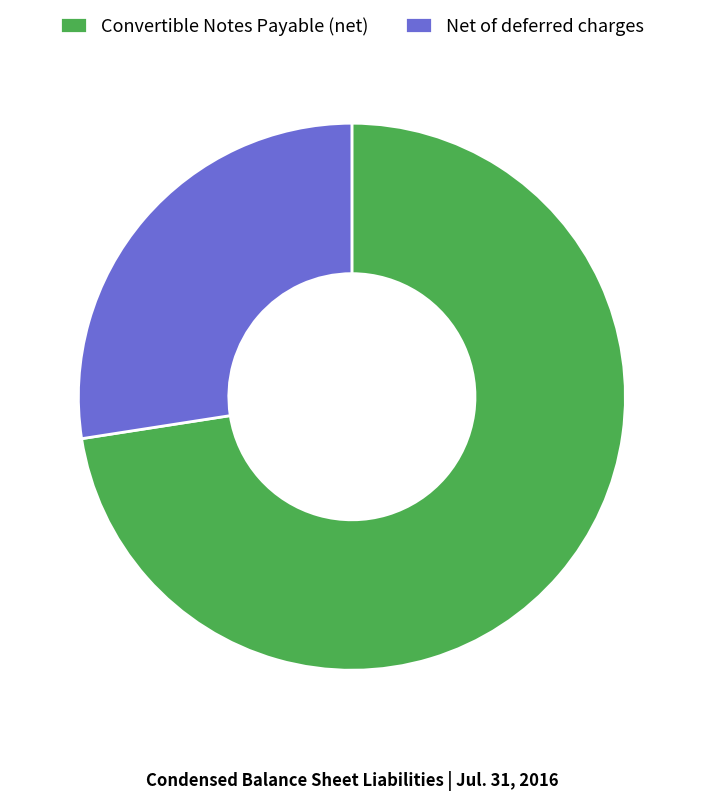

Which has a higher value, Convertible Notes Payable (net) or Net of deferred charges?

Convertible Notes Payable (net)